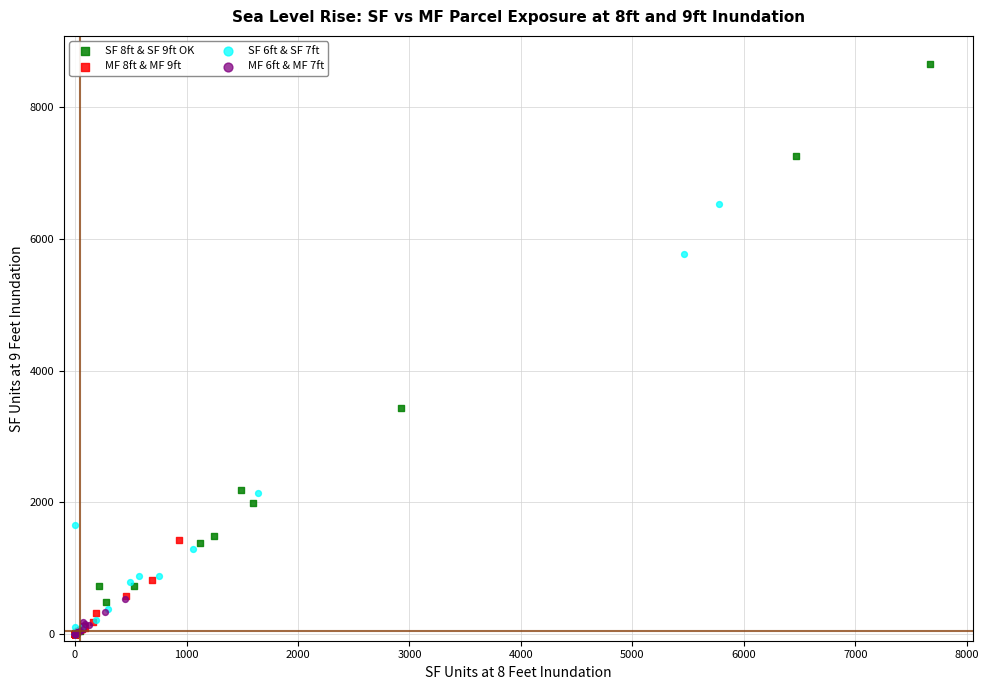

Which series reaches the maximum Y coordinate?

SF 8ft & SF 9ft OK